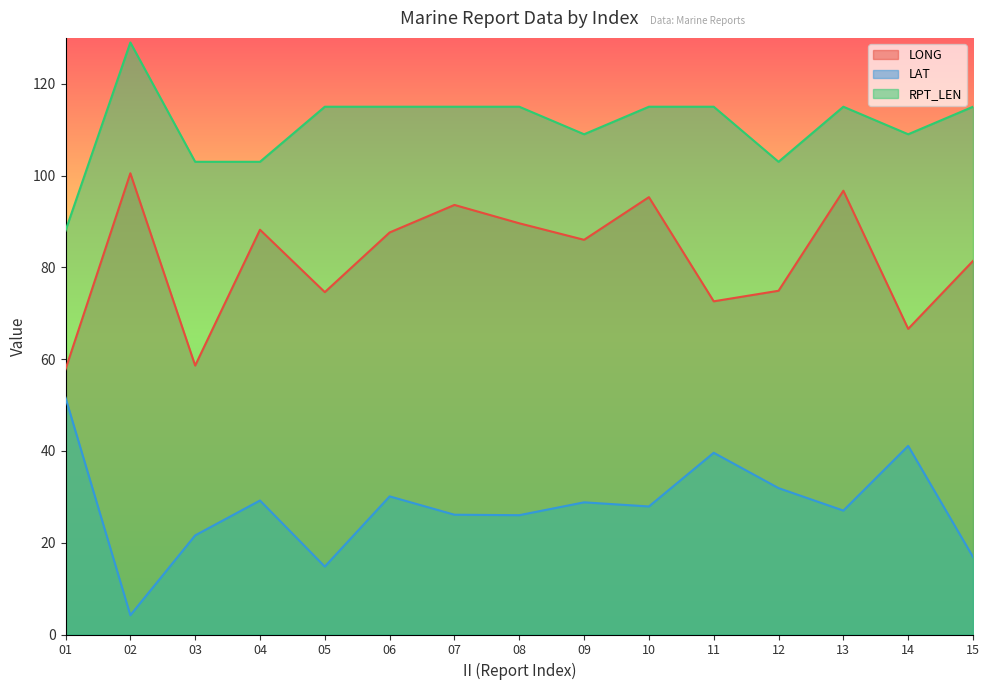

In LAT, how many points are higher than both neighbors (excluding endpoints)?

5